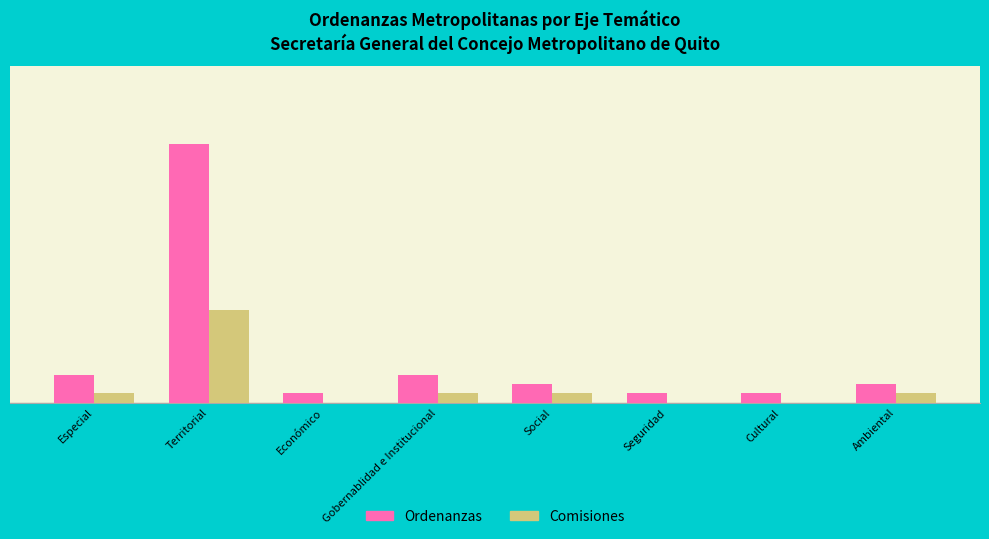

What are all the series names shown in the legend?

Ordenanzas, Comisiones